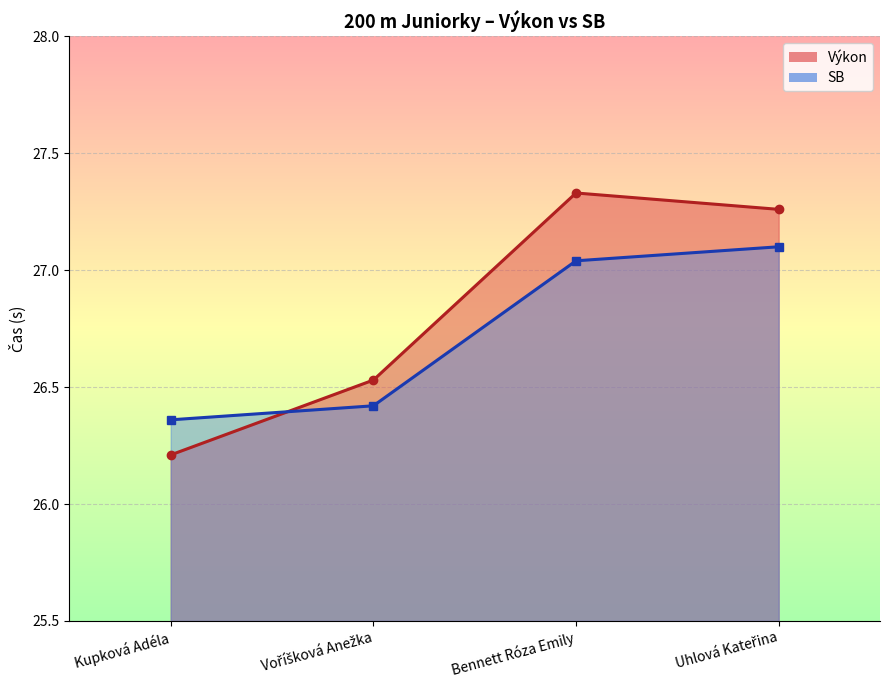

What are all the series names shown in the legend?

Výkon, SB